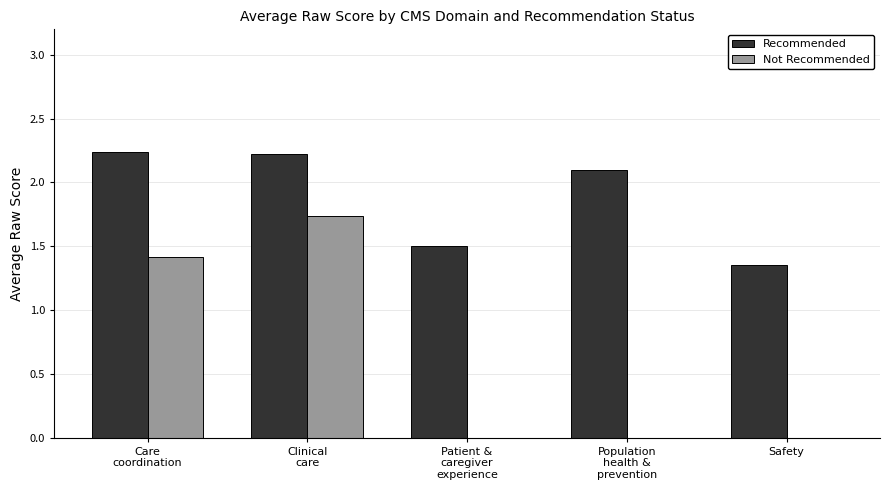

Is the value of Recommended at Safety greater than the value of Not Recommended at Patient &
caregiver
experience?

Yes